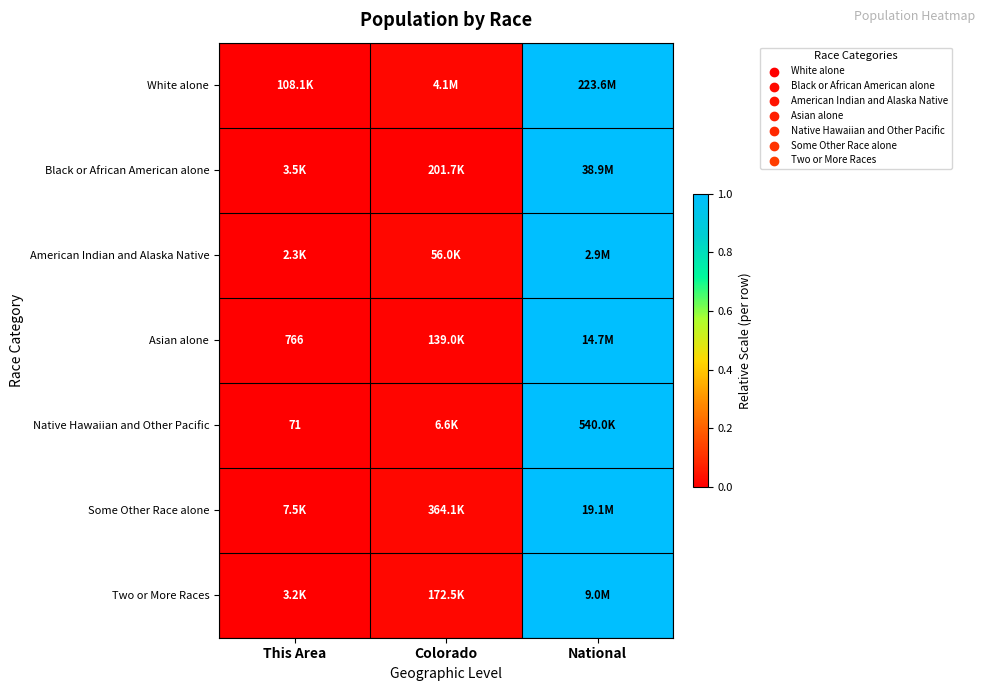

Is it true that Two or More Races equals 0.0 at This Area?

True